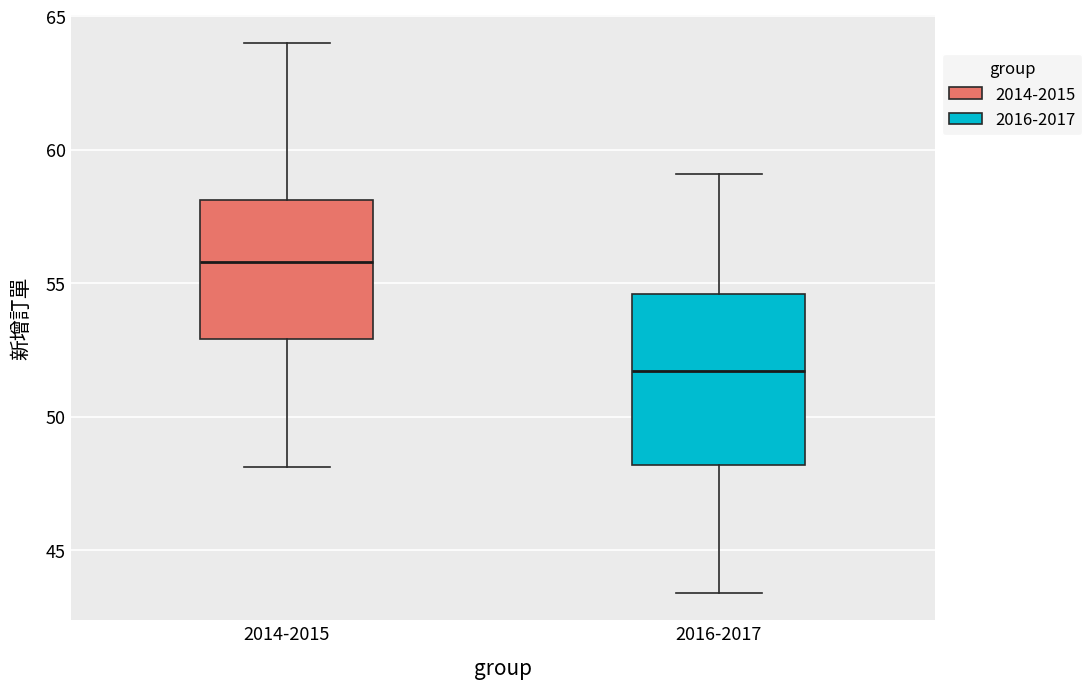

Reading left to right, read every box against the y-axis: the position of its median line, the range the box covers, and the ends of its whiskers. The values are not printed on the chart, so give them approximately, as read against the axis.

2014-2015: median 56.0, box 53.0 to 58.0, whiskers 48.0 to 64.0
2016-2017: median 51.5, box 48.0 to 54.5, whiskers 43.5 to 59.0